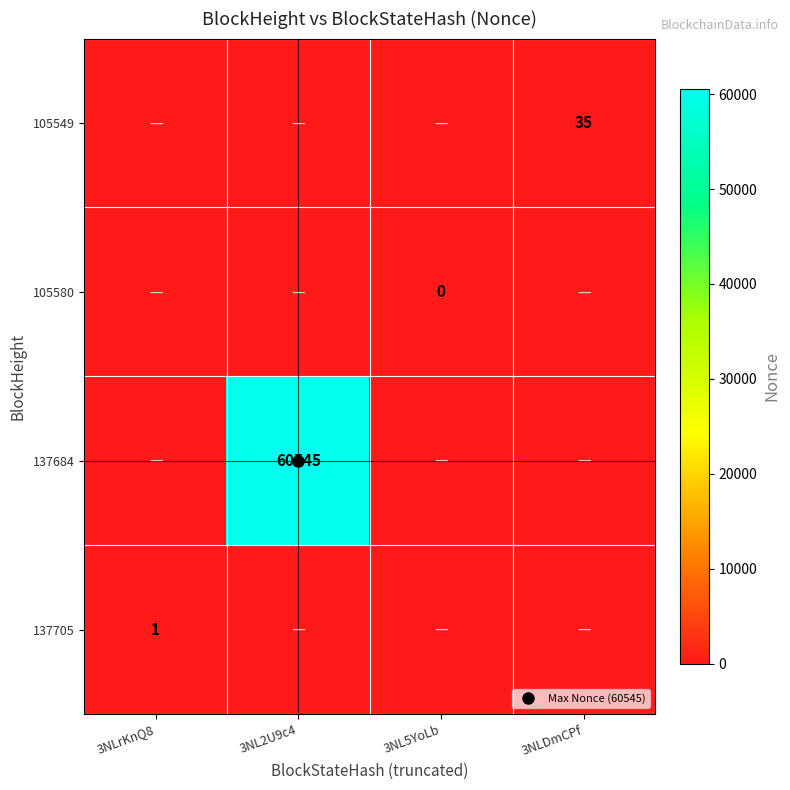

Rank the series at 3NLrKnQ8 from lowest to highest value.

137684, 105580, 105549, 137705